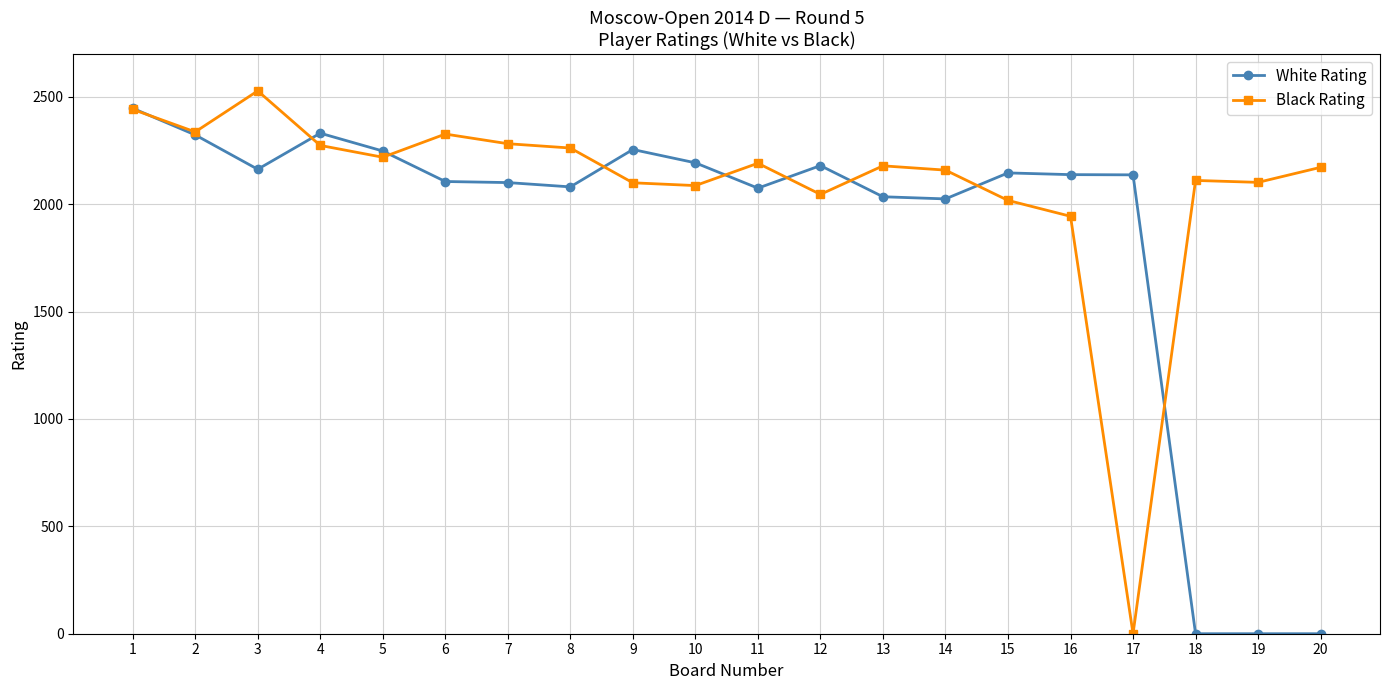

Between 1 and 19, which series saw the biggest shift?

White Rating